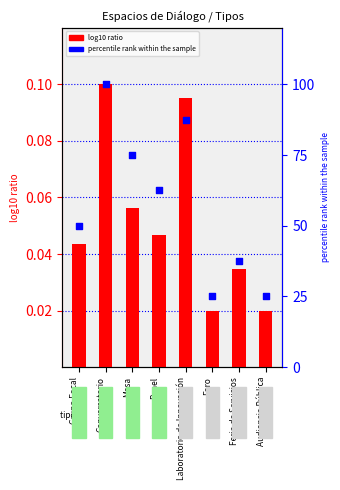

What is the total value across all series at Grupo Focal?

50.0